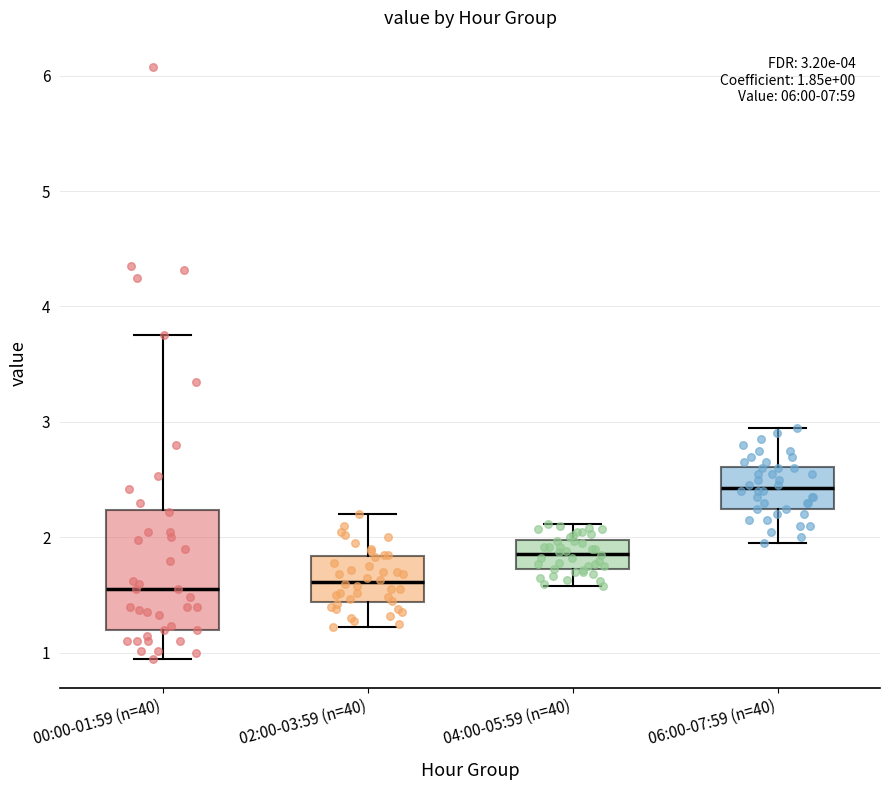

Which box has the highest median line?

06:00-07:59 (n=40)